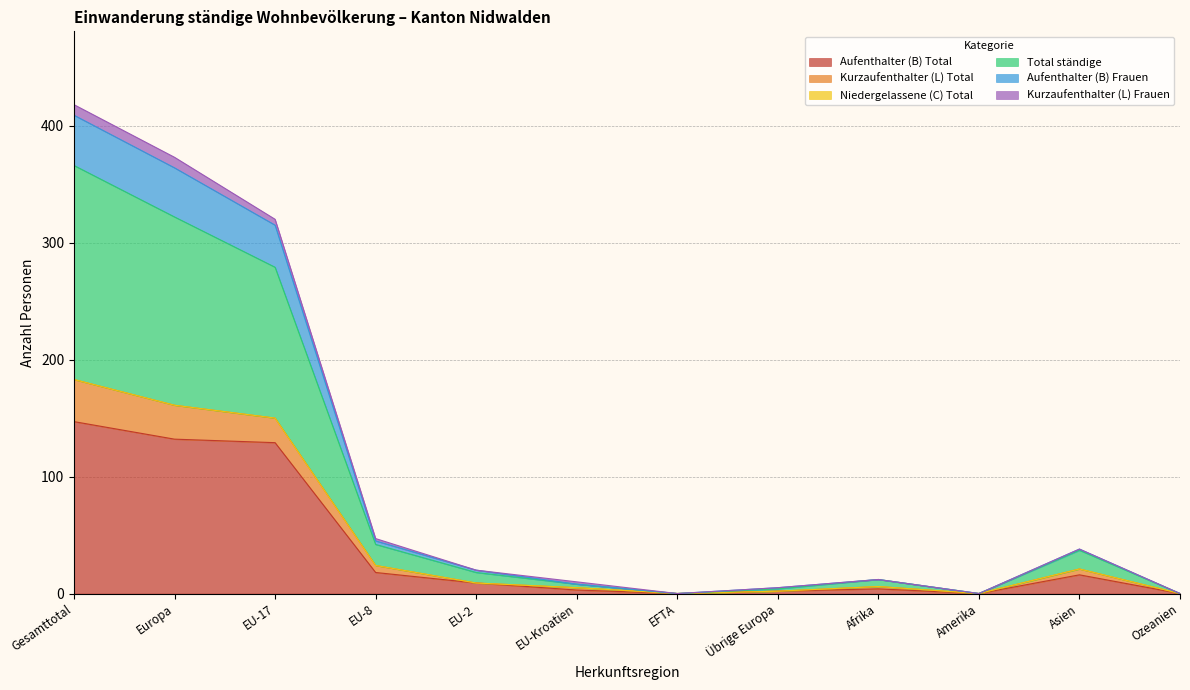

How many lines are shown in the chart?

6